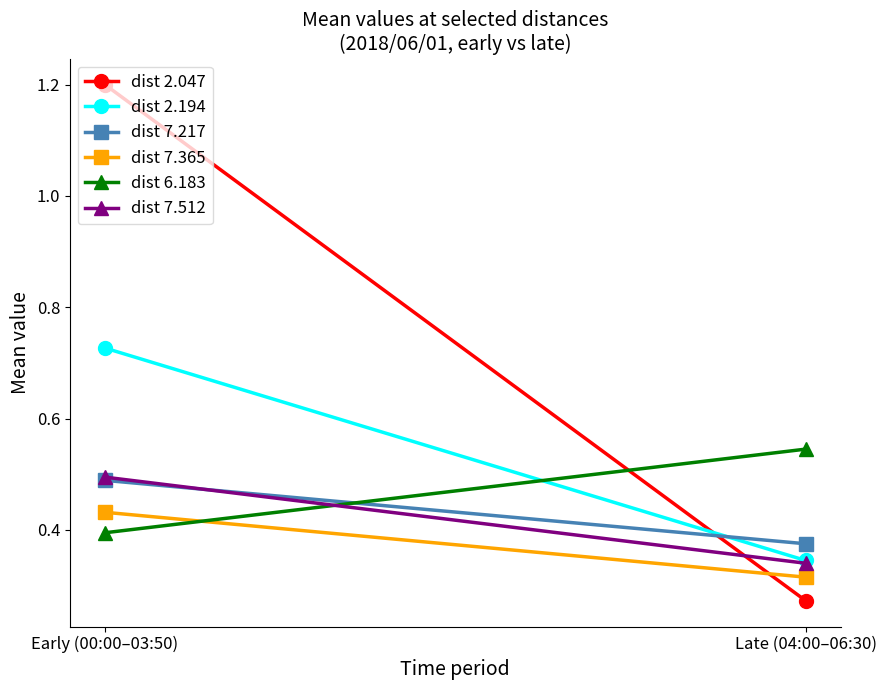

Reading left to right, transcribe all the data shown in this chart.

dist 2.047: 1.2	0.3
dist 2.194: 0.7	0.3
dist 7.217: 0.5	0.4
dist 7.365: 0.4	0.3
dist 6.183: 0.4	0.5
dist 7.512: 0.5	0.3